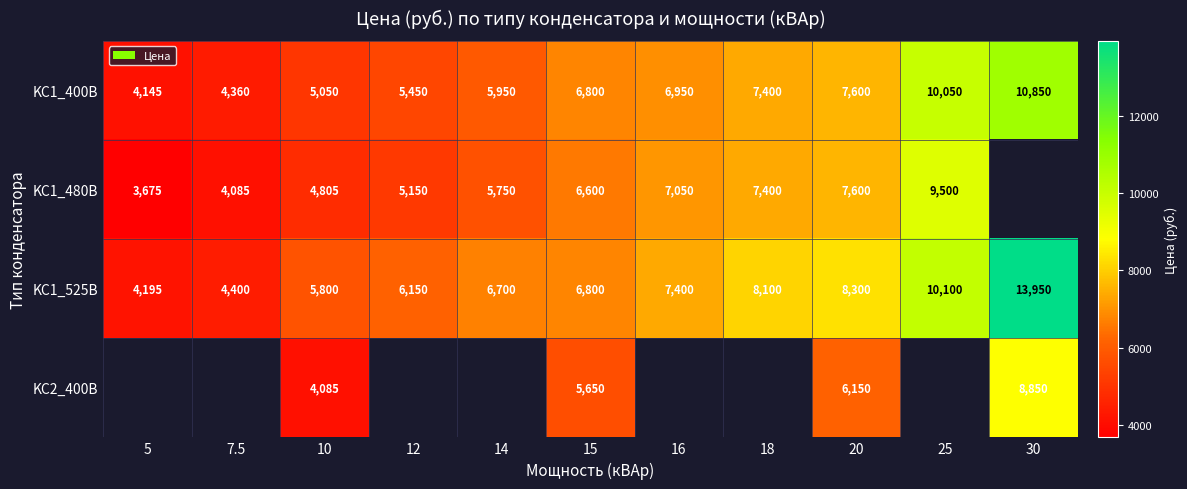

How many values in the KC1_400В series are below 6800?

5